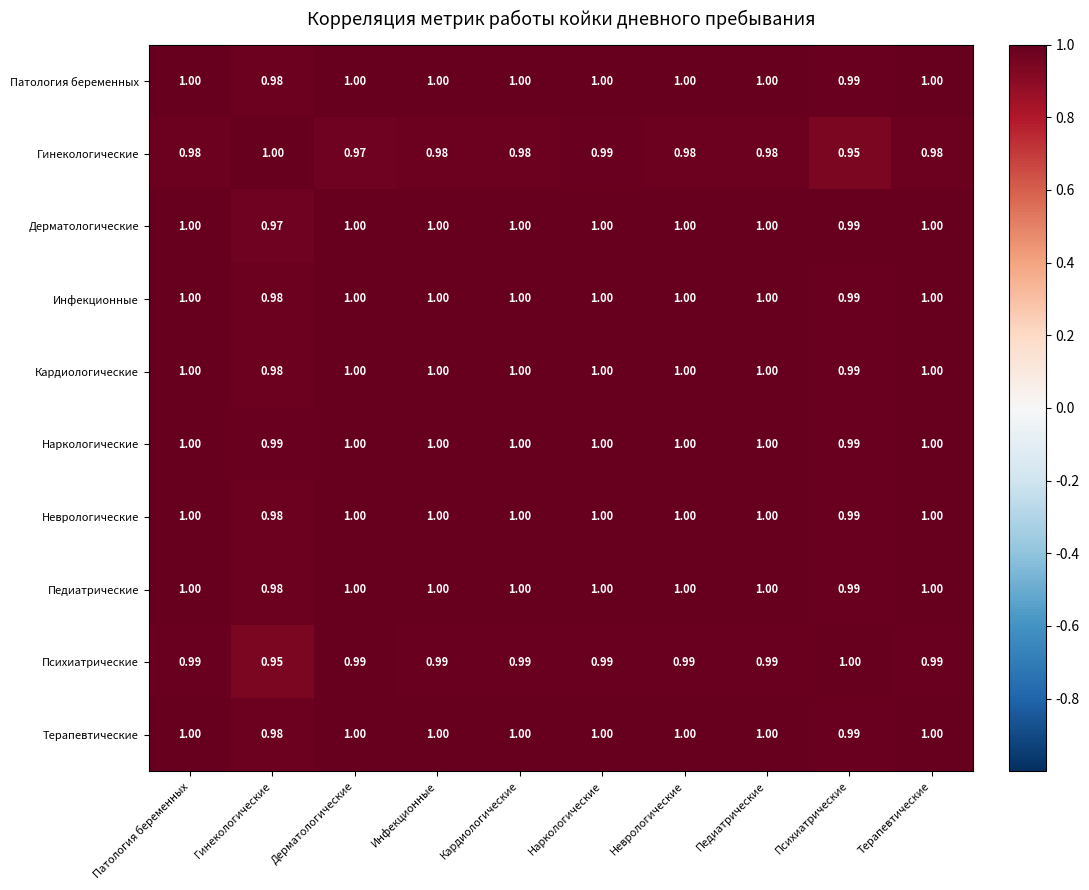

Which series has the largest total across all categories?

Наркологические